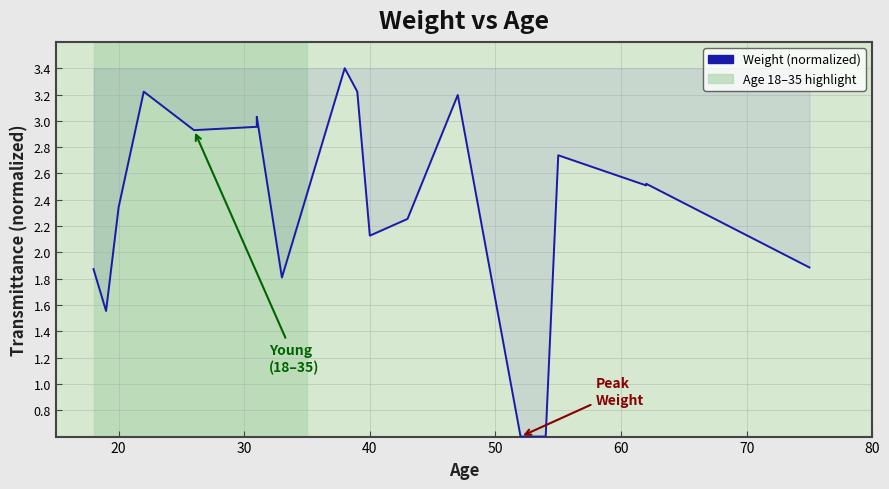

What is the difference between the maximum and minimum values?

2.8